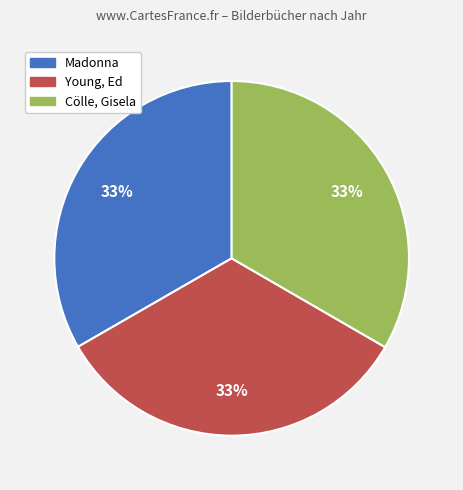

Approximately how many times larger is the value at Young, Ed compared to Madonna?

1.0